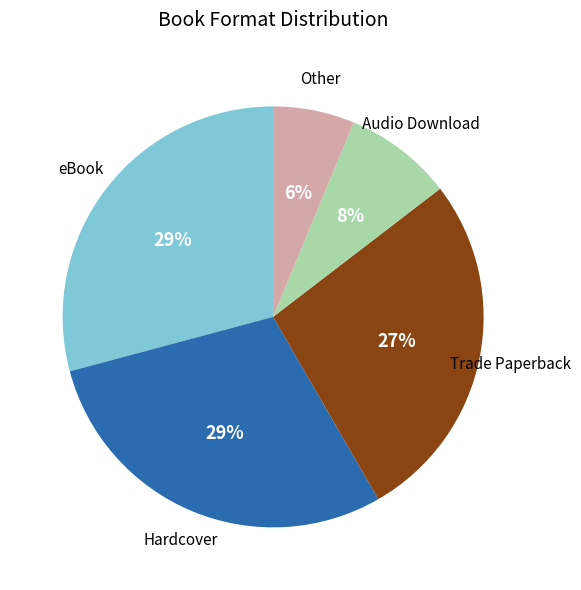

Is there a majority slice in this chart?

No